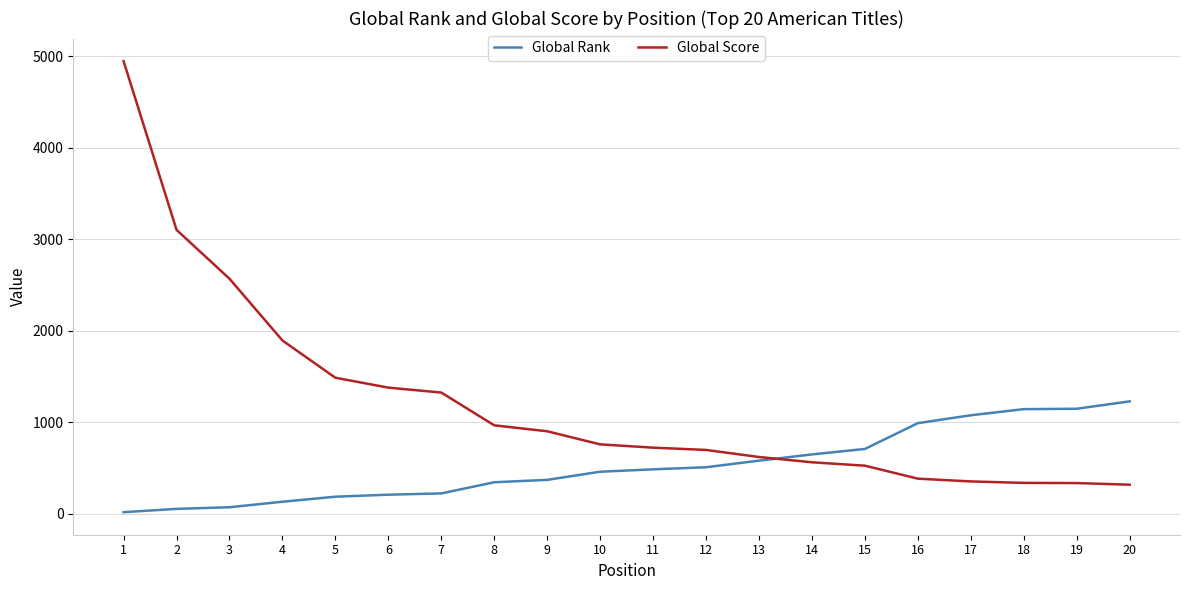

Rank the series at 6 from lowest to highest value.

Global Rank, Global Score